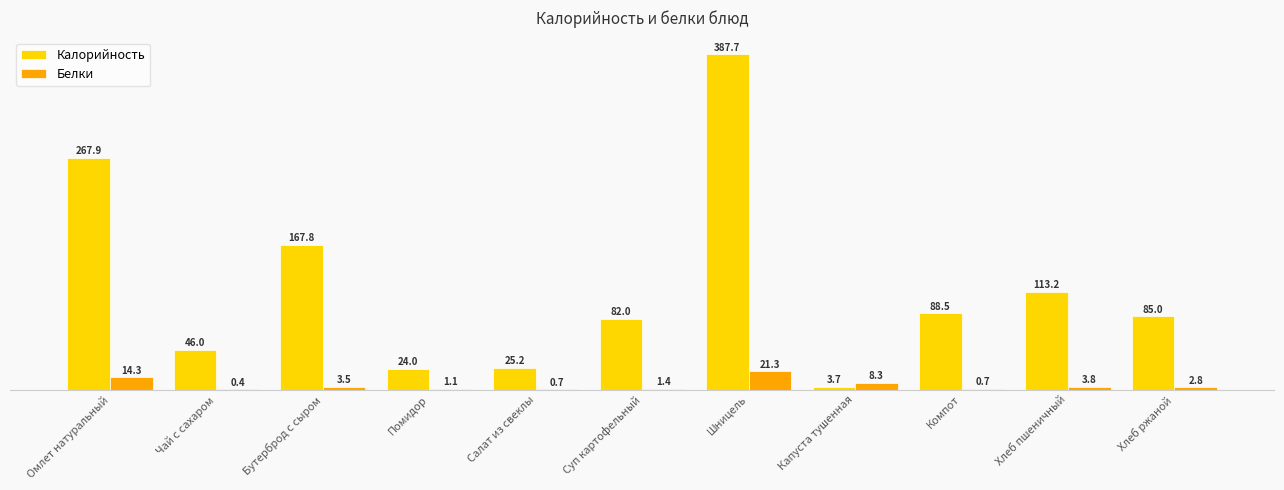

Is the value of Калорийность at Омлет натуральный greater than the value of Белки at Хлеб ржаной?

Yes